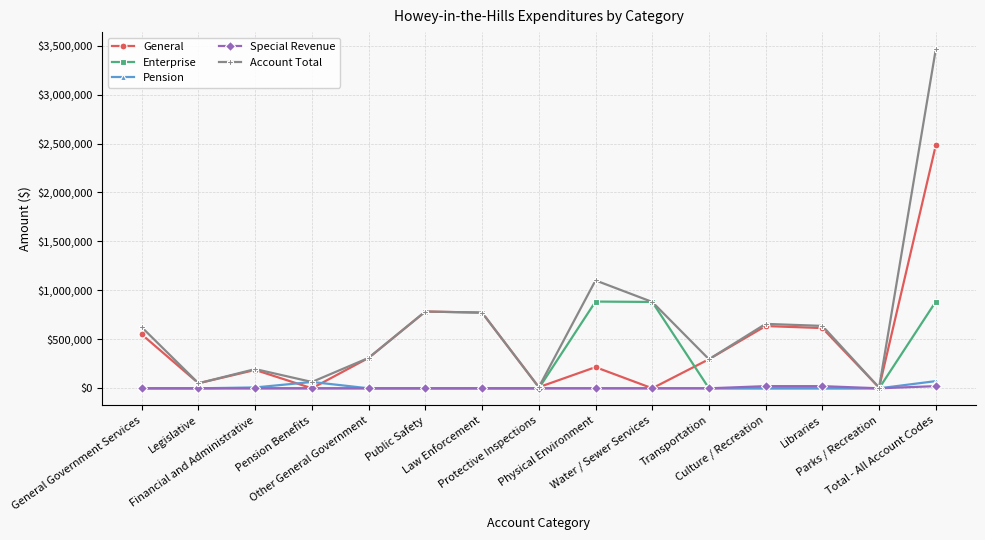

What is the maximum value shown in the chart?

3464880